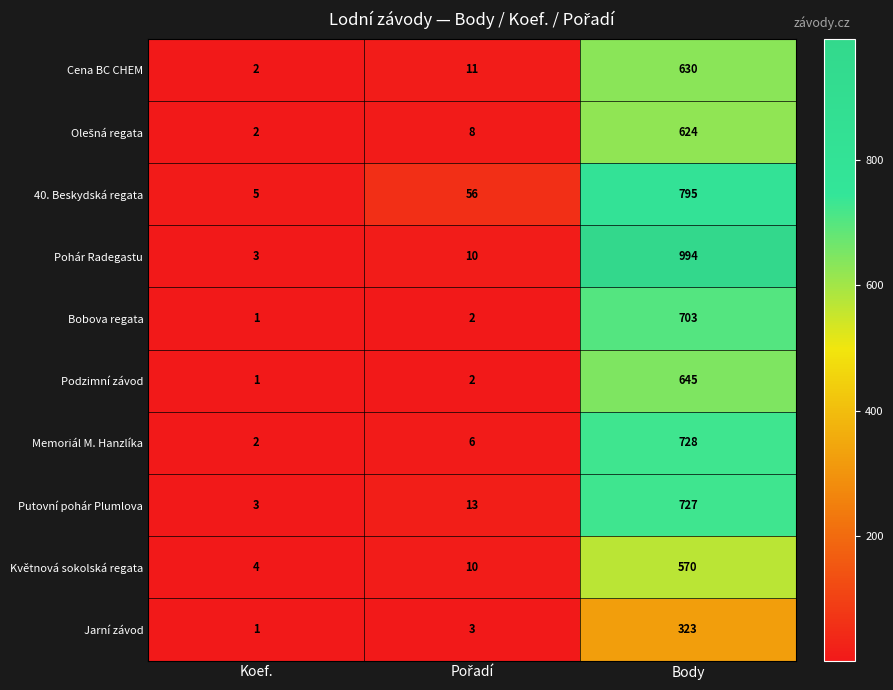

Which label corresponds to the smallest value in the chart?

Koef.